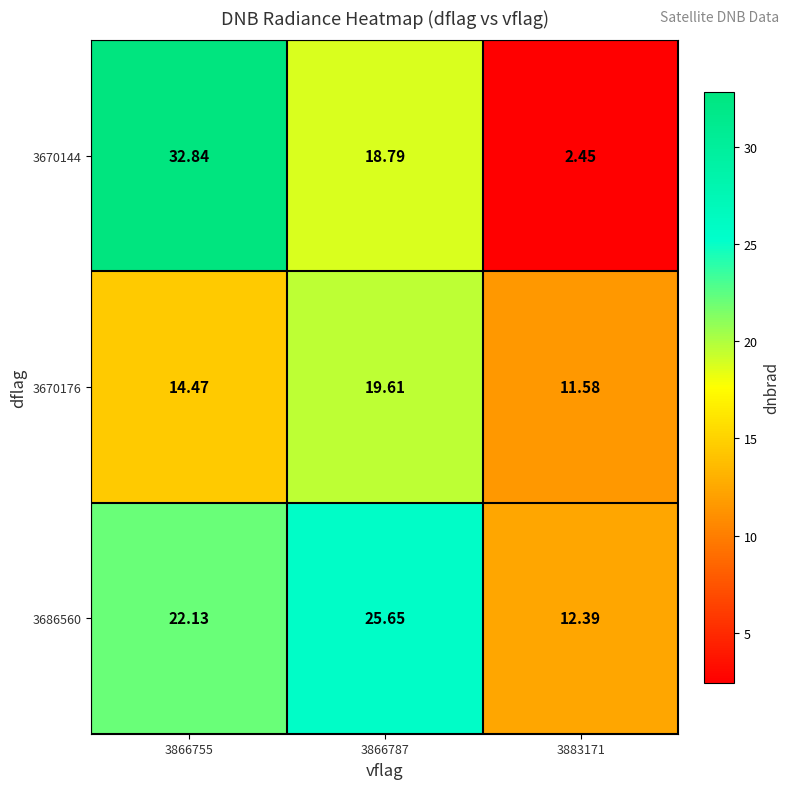

Is the value of 3686560 at 3866755 greater than the value of 3670176 at 3883171?

Yes